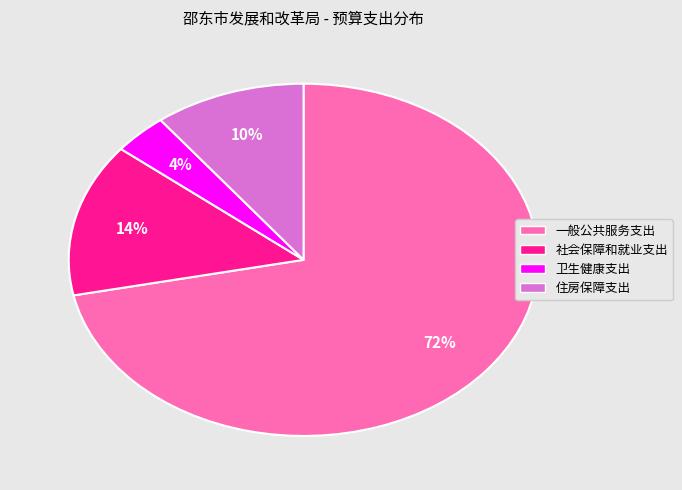

Combined, do 卫生健康支出 and 社会保障和就业支出 account for over 50%?

No